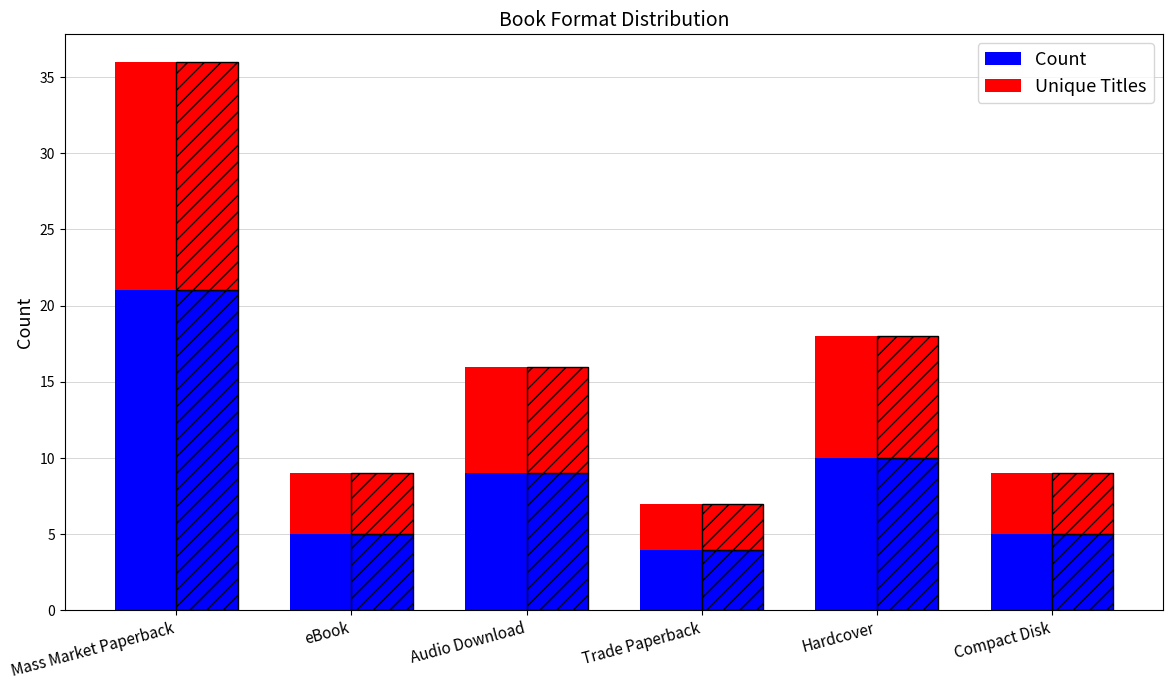

What is the difference between the highest and lowest values at Mass Market Paperback?

6